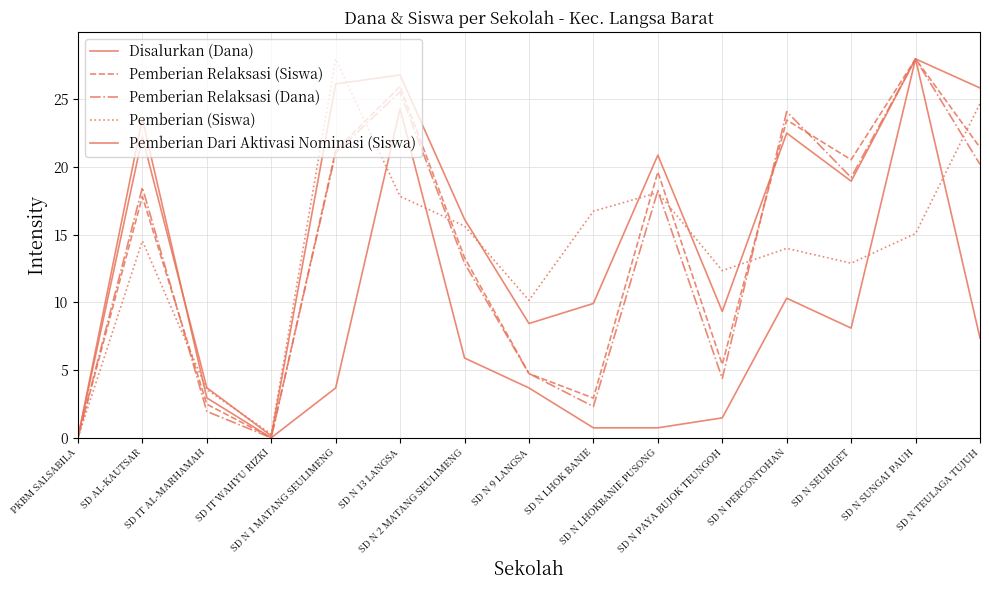

At which category does Pemberian Dari Aktivasi Nominasi (Siswa) reach its first local peak?

SD AL-KAUTSAR